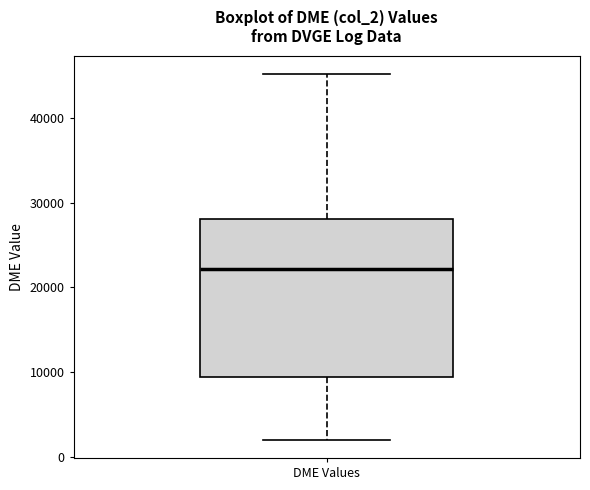

Where is the lower edge of the box for DME Values on the y-axis? The values are not printed on the chart, so give them approximately, as read against the axis.

9000